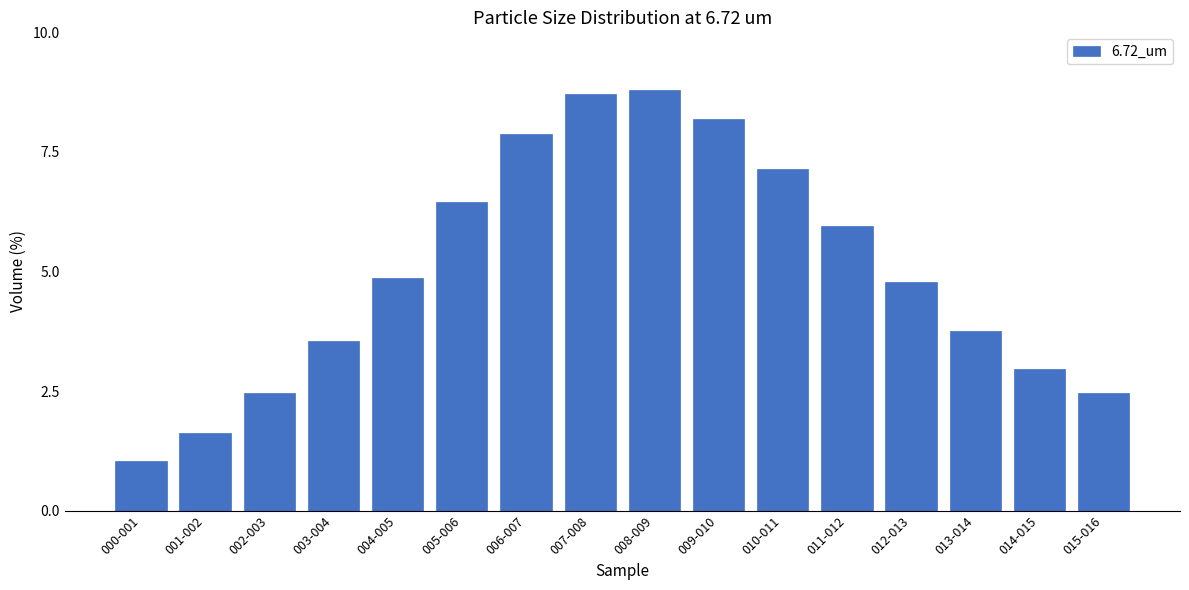

Between 000-001 and 011-012, which is larger?

011-012